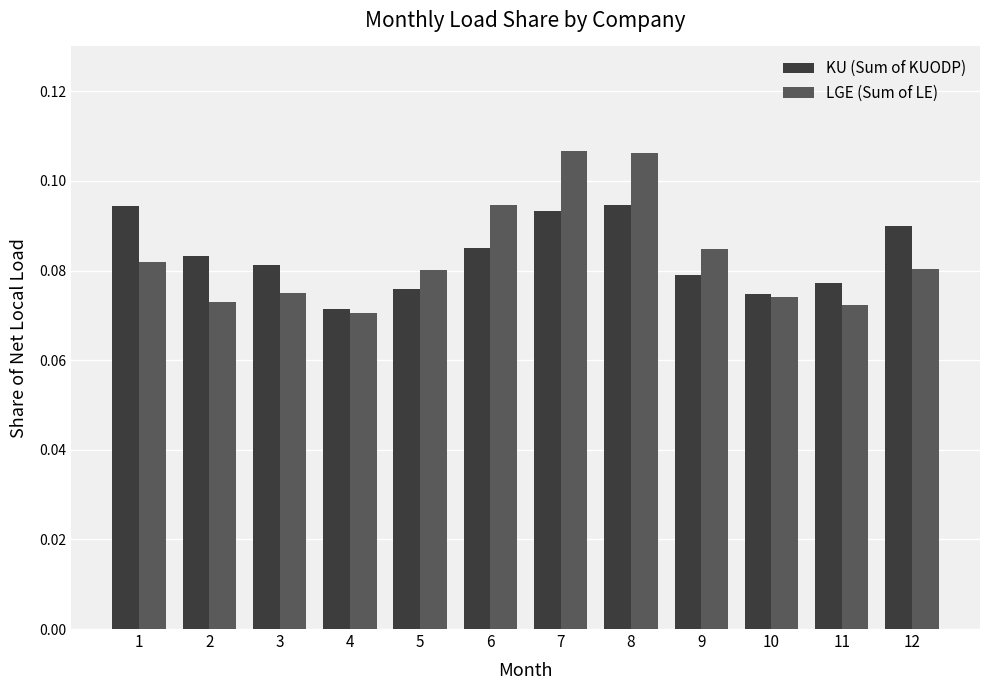

List the series in order of their peak value, highest first.

LGE (Sum of LE), KU (Sum of KUODP)